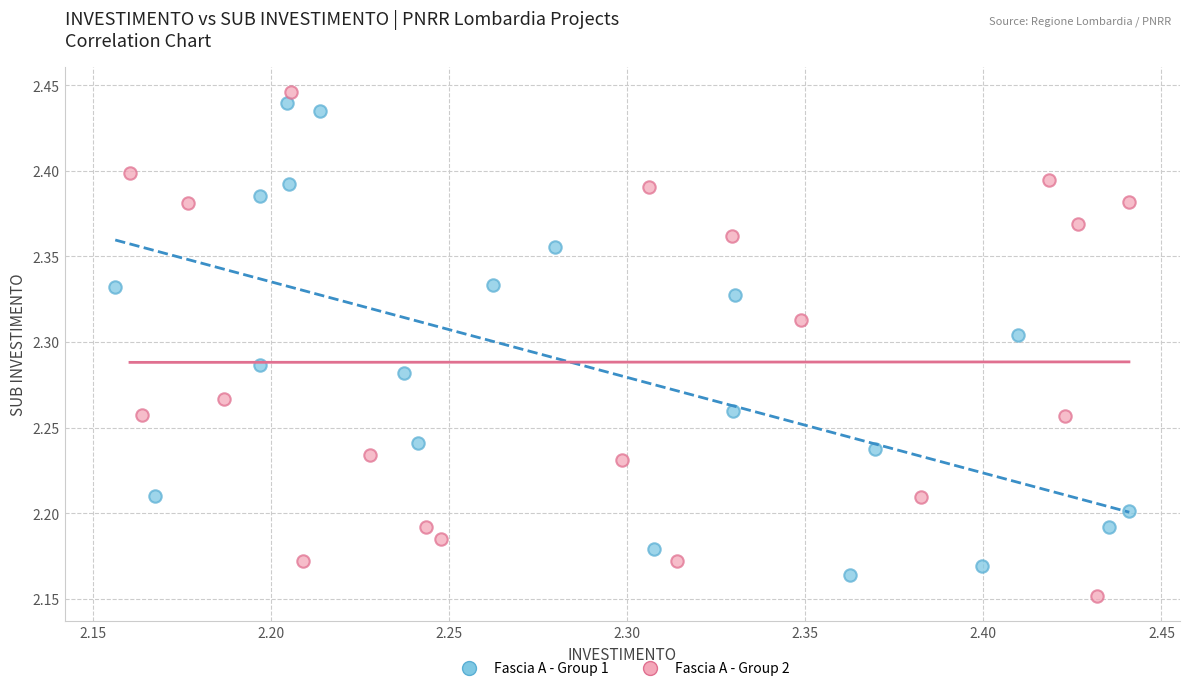

Which series contains the lowest Y value?

Fascia A - Group 2